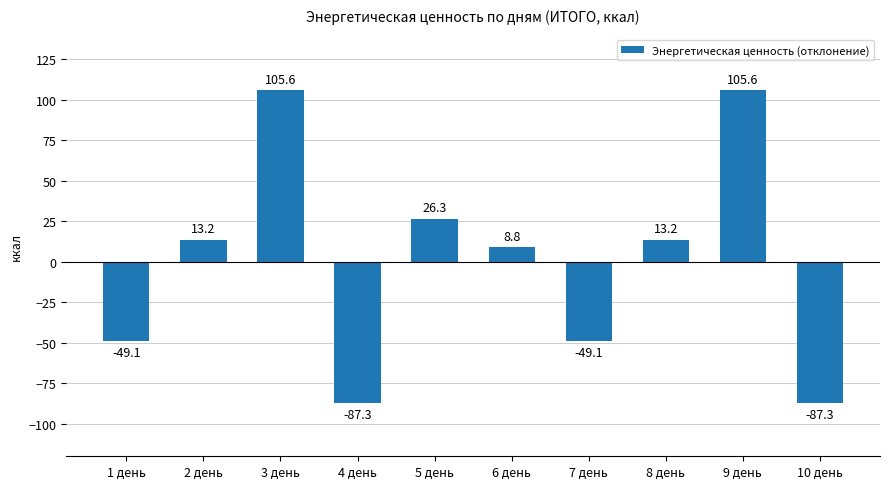

Does the chart contain stacked bars?

No